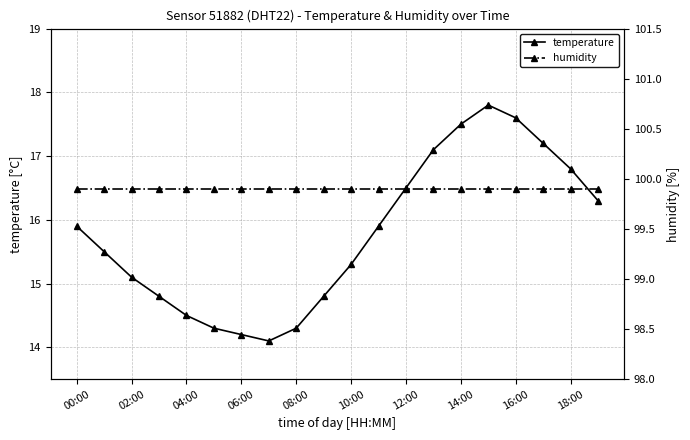

Where does the temperature series first go above 15?

00:00